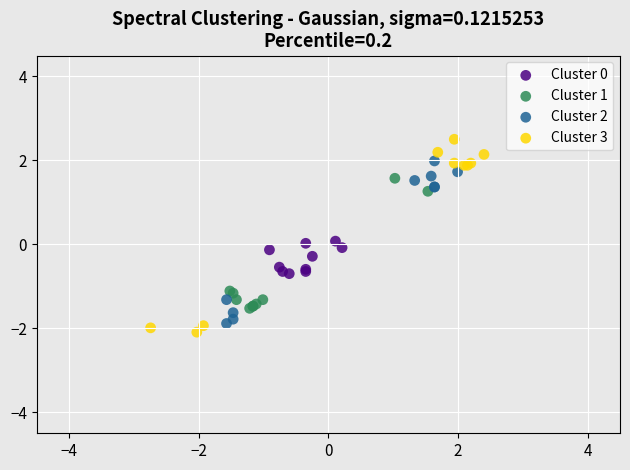

Which series reaches the maximum Y coordinate?

Cluster 3